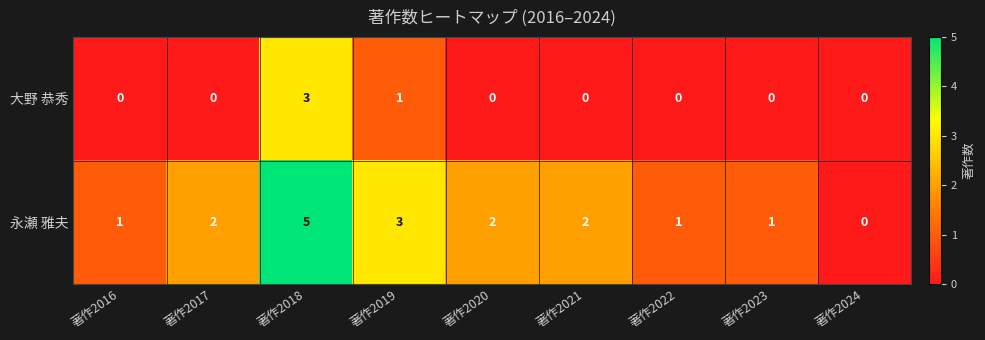

Which series has the largest range (max minus min)?

永瀬 雅夫